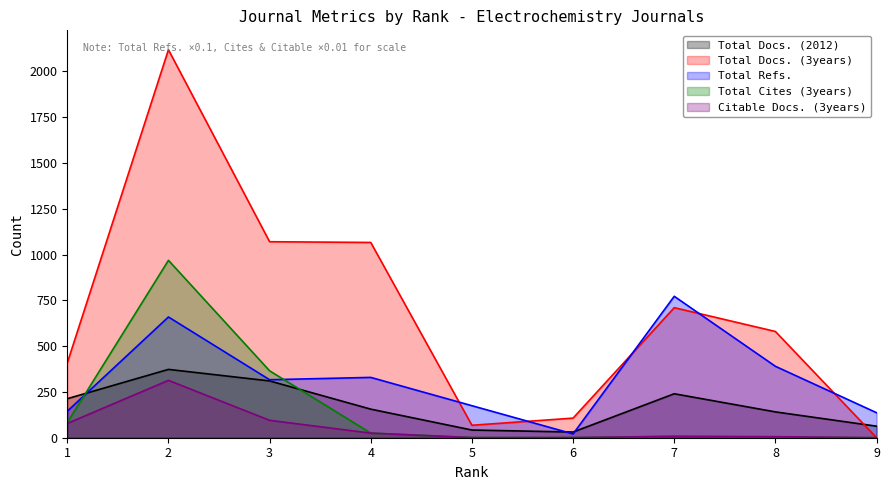

True or false: Total Refs. has a value of 144.7 at 1.

True